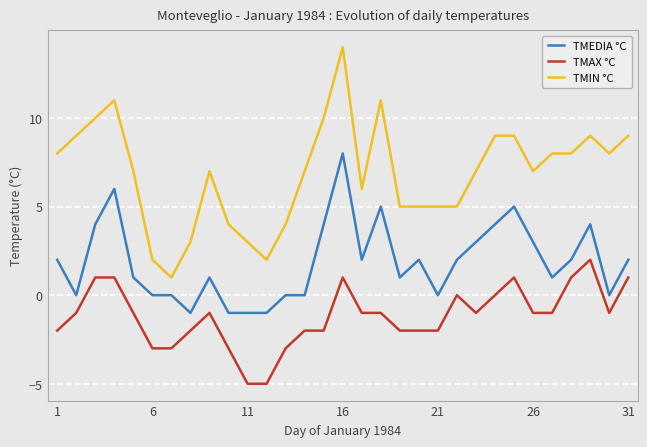

How many lines are shown in the chart?

3